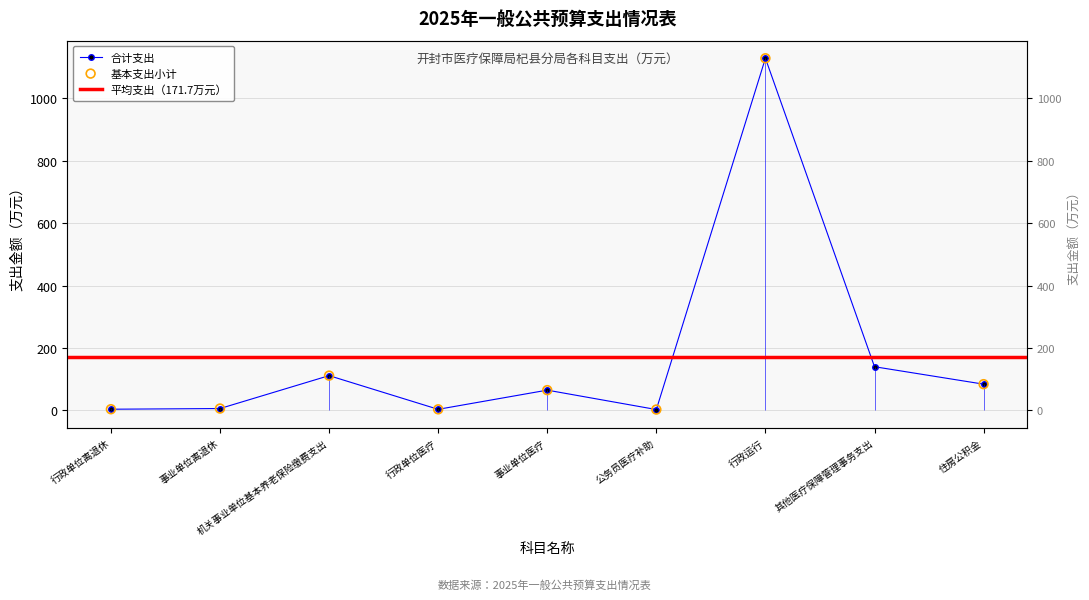

What is the change in value from 行政单位医疗 to 事业单位医疗?

+61.5